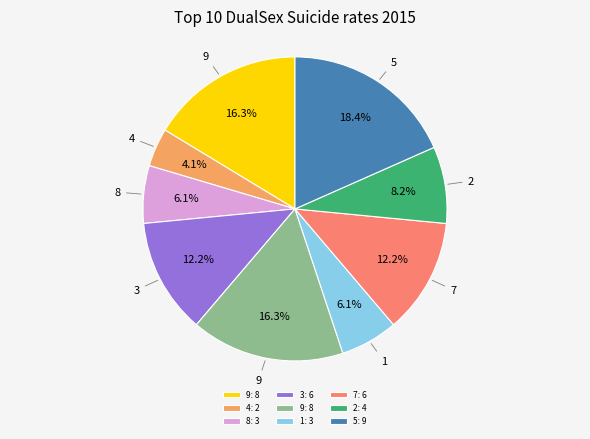

Does any single category account for the majority?

No